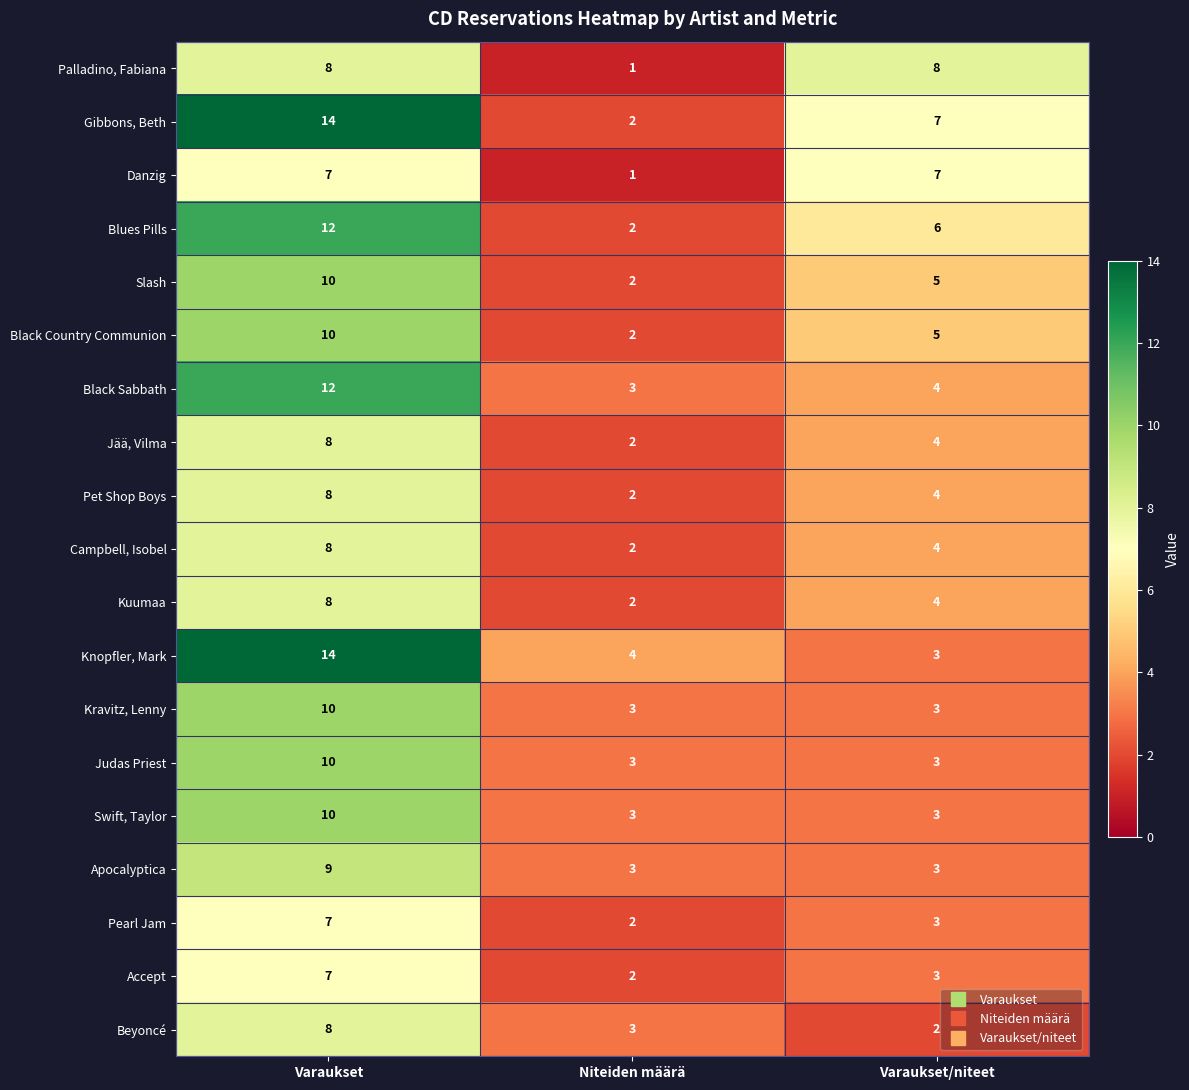

Which series has the widest spread of values?

Gibbons, Beth